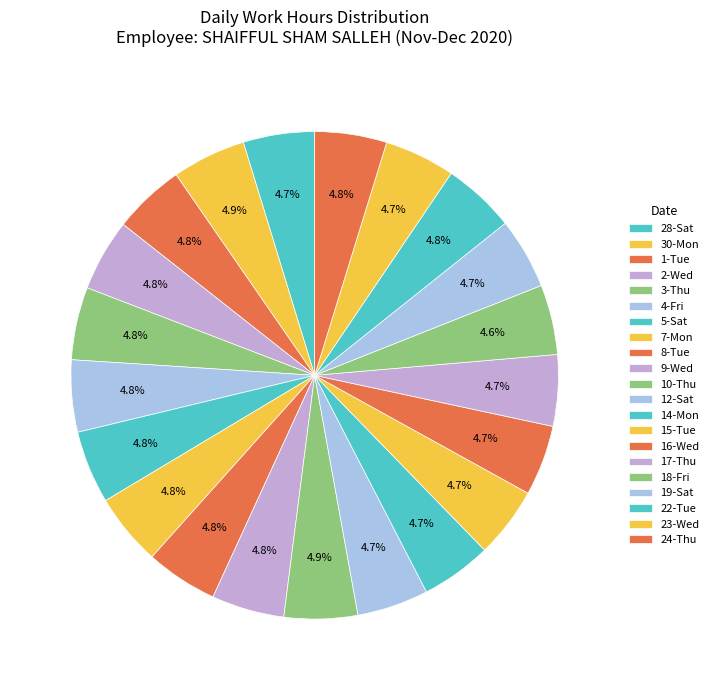

How many segments does this pie chart have?

21